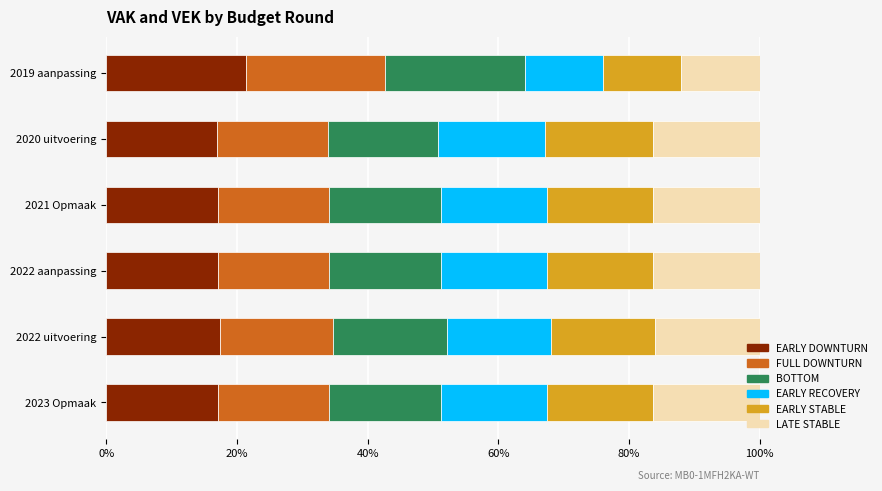

What is the maximum value for EARLY DOWNTURN?

21.4